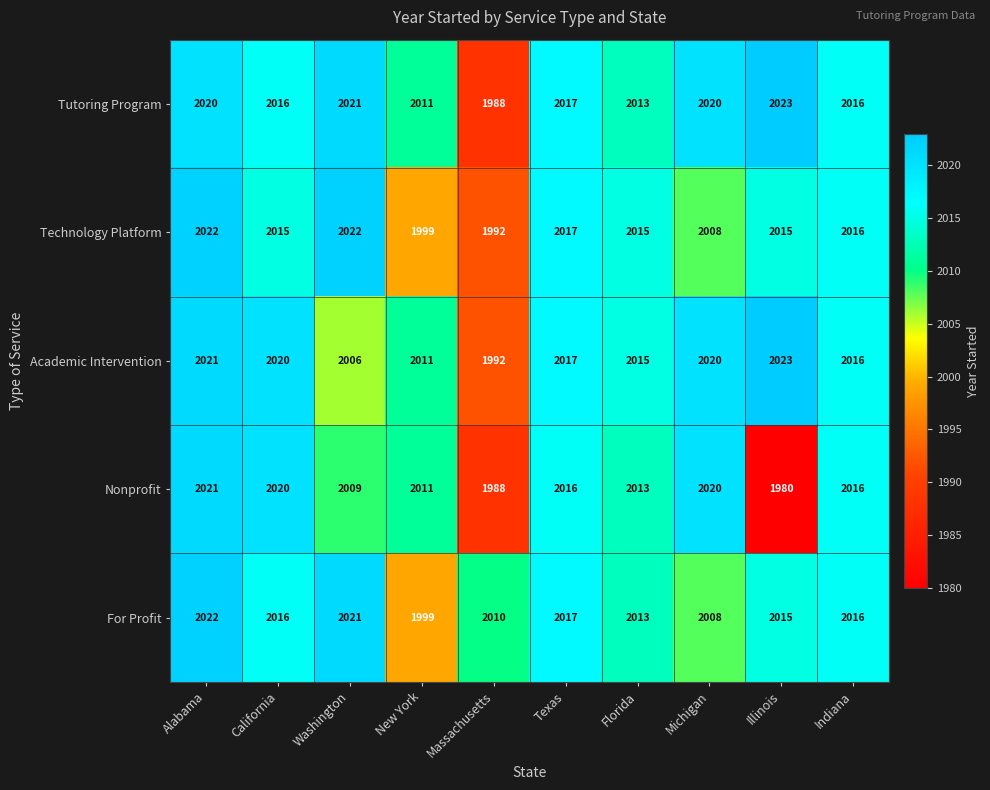

Which series has the largest range (max minus min)?

Nonprofit